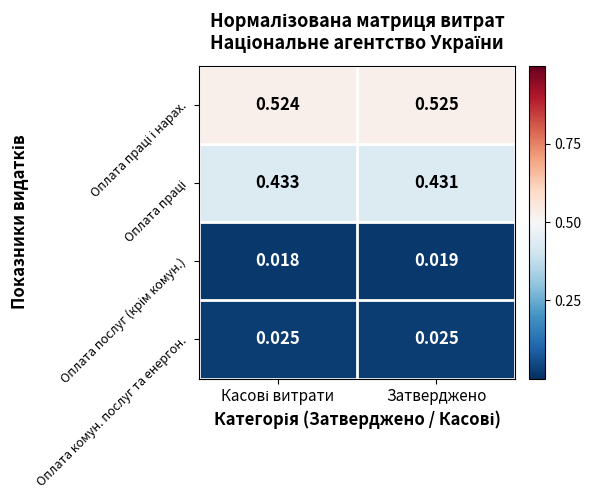

Which series has the widest spread of values?

Оплата праці